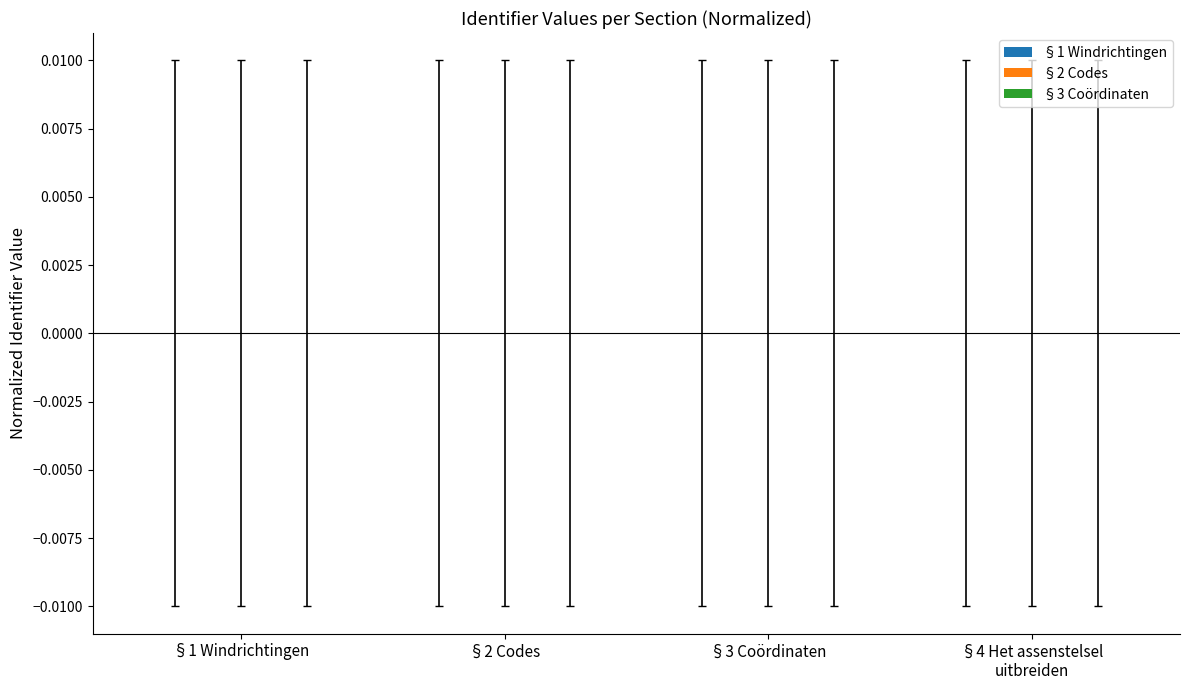

Reading left to right, transcribe all the data shown in this chart.

§1 Windrichtingen: -0.0	-0.0	-0.0	-0.0
§2 Codes: -0.0	-0.0	-0.0	0.0
§3 Coördinaten: -0.0	-0.0	0.0	0.0